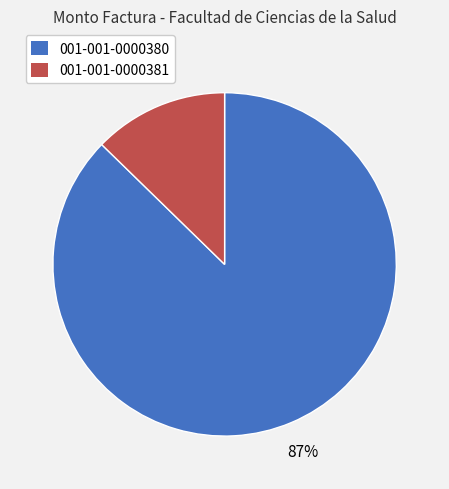

To the nearest percent, what percentage of the pie is 001-001-0000380?

87%